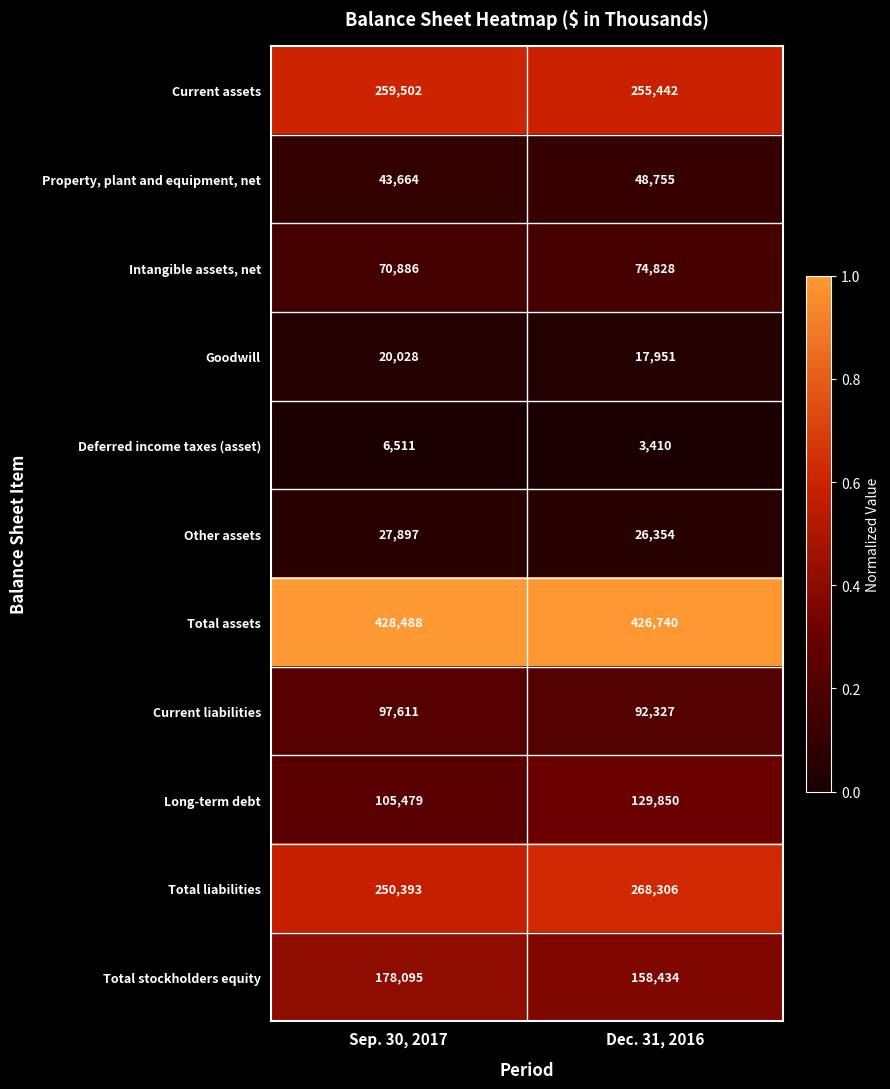

At which label is Total liabilities closest to 259349?

Sep. 30, 2017